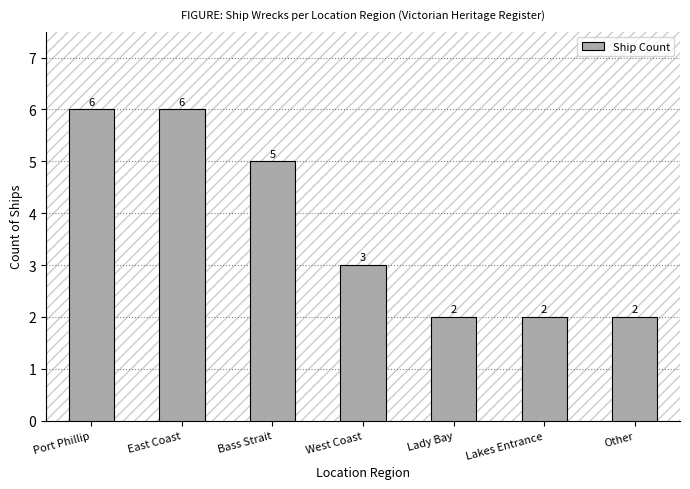

What is the label of the 3rd bar from the left?

Bass Strait